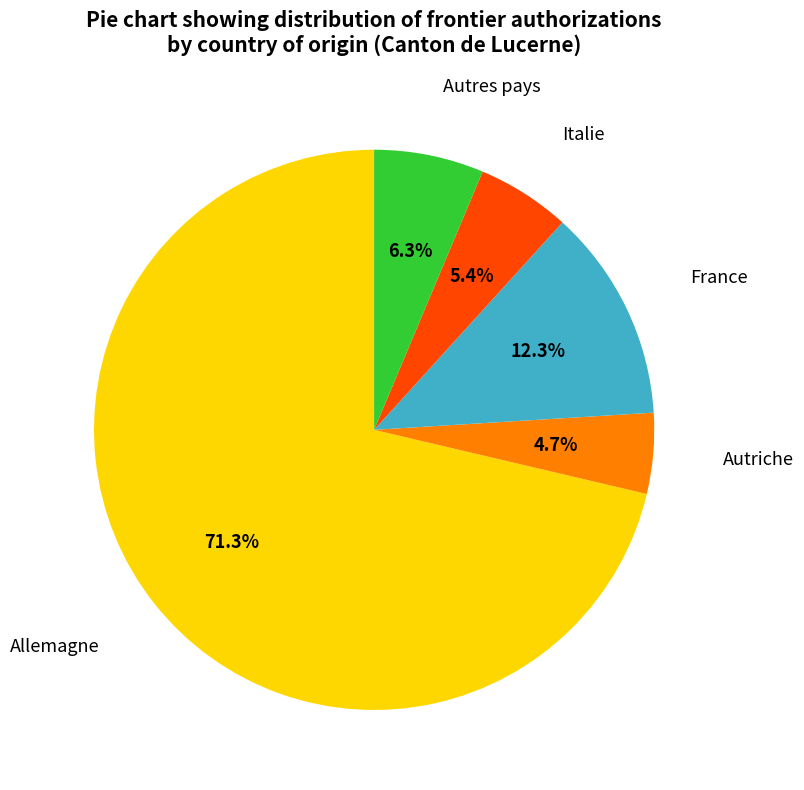

Does any single category account for the majority?

Yes